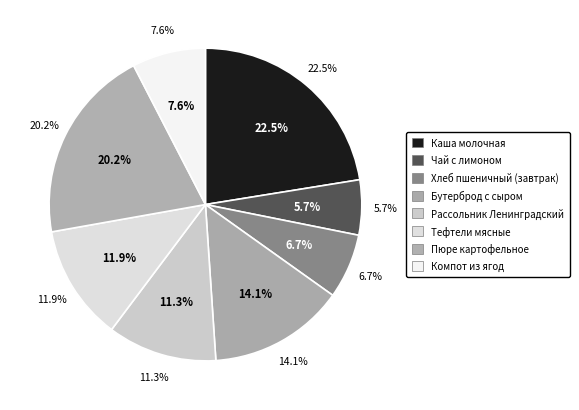

How many slices are in this pie chart?

8